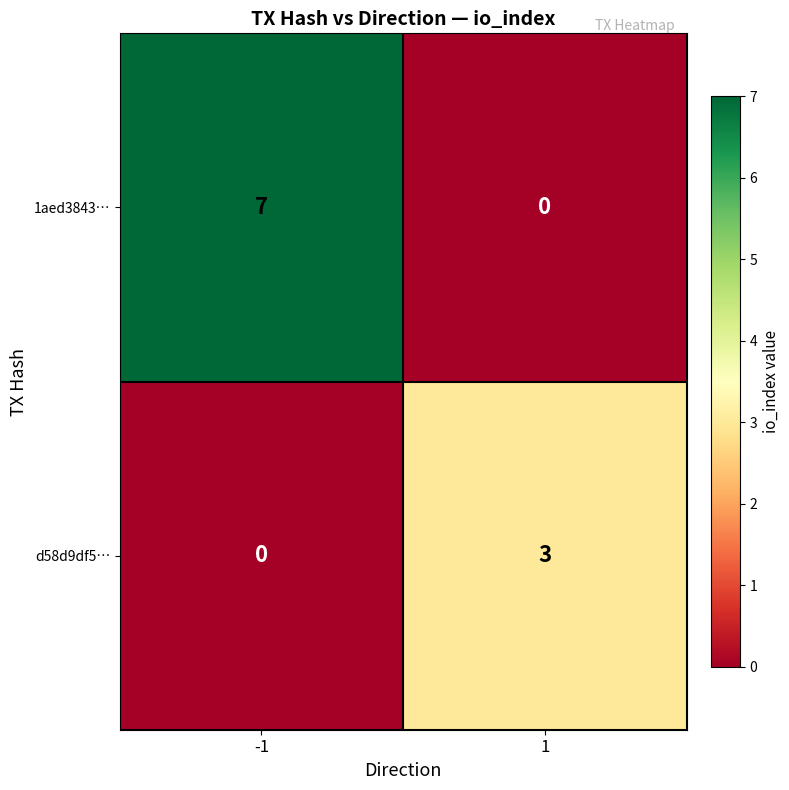

Reading left to right, what are all the values shown in this chart?

1aed3843…: 7	0
d58d9df5…: 0	3